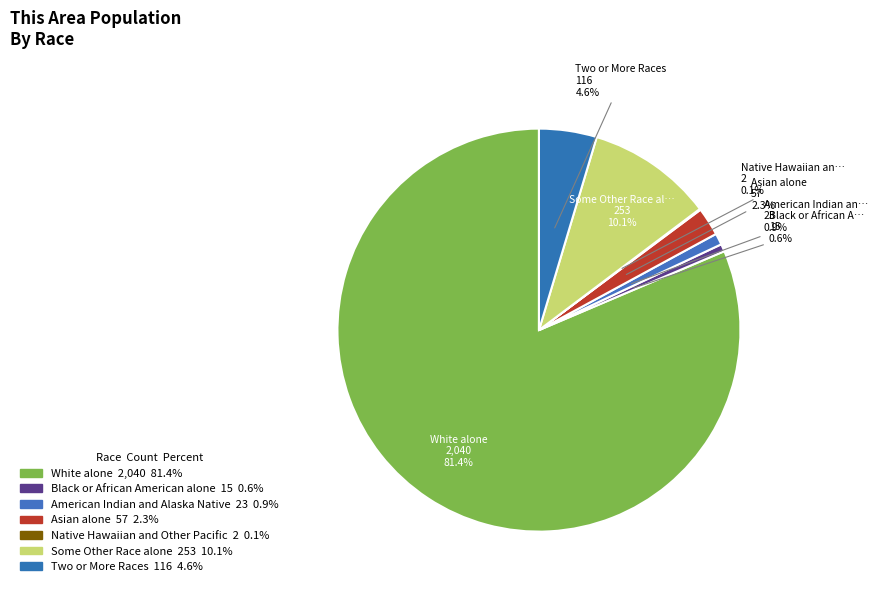

How many segments does this pie chart have?

7